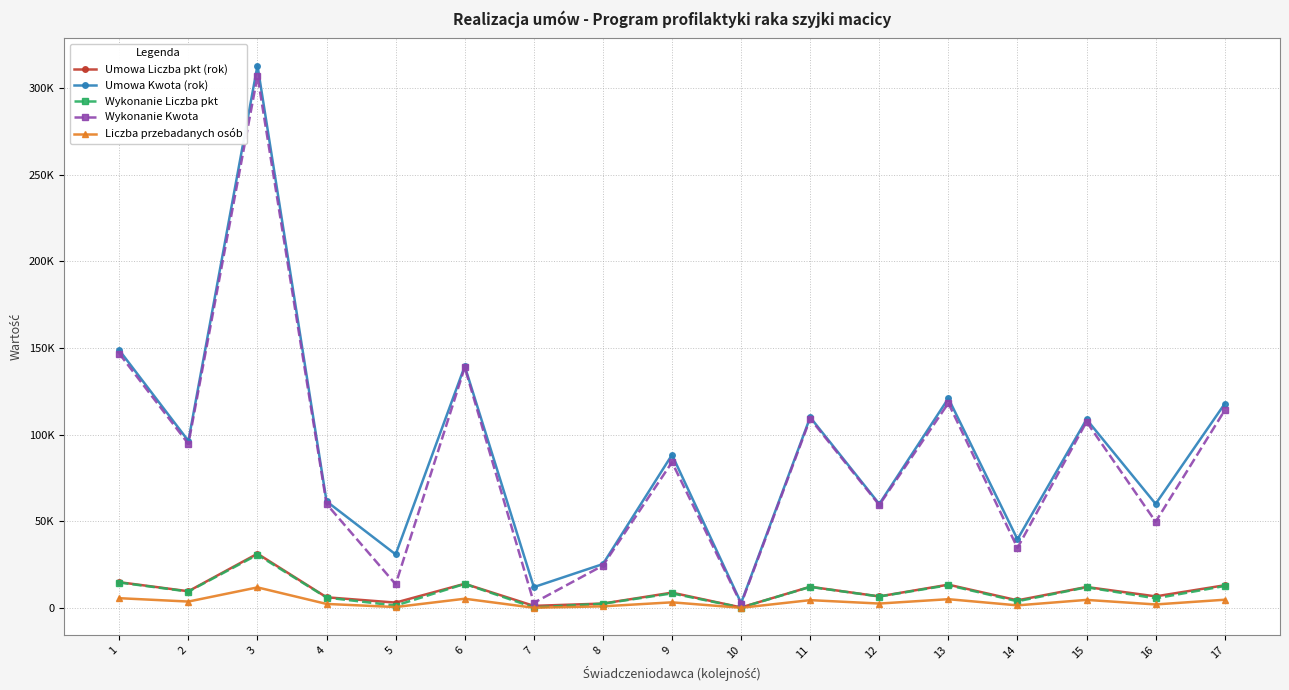

Is this an area chart (filled region under the line)?

No